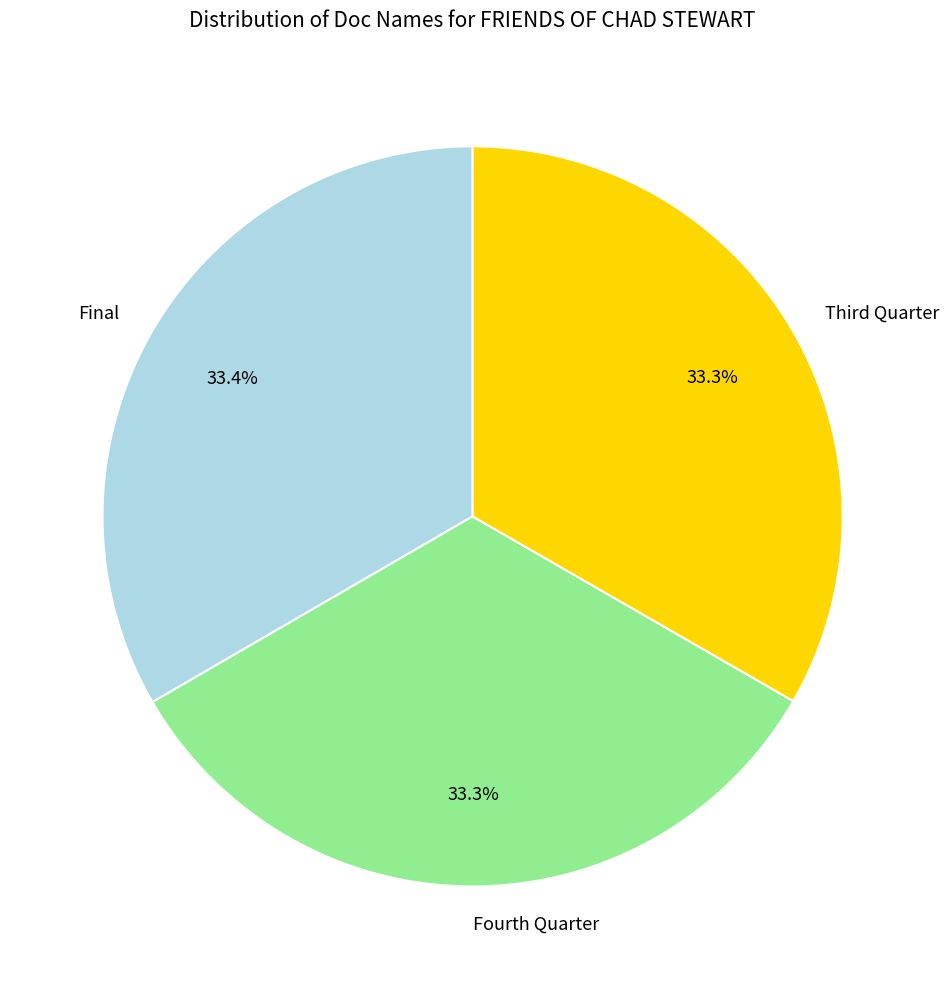

What percentage is NOT represented by Fourth Quarter?

66.7%